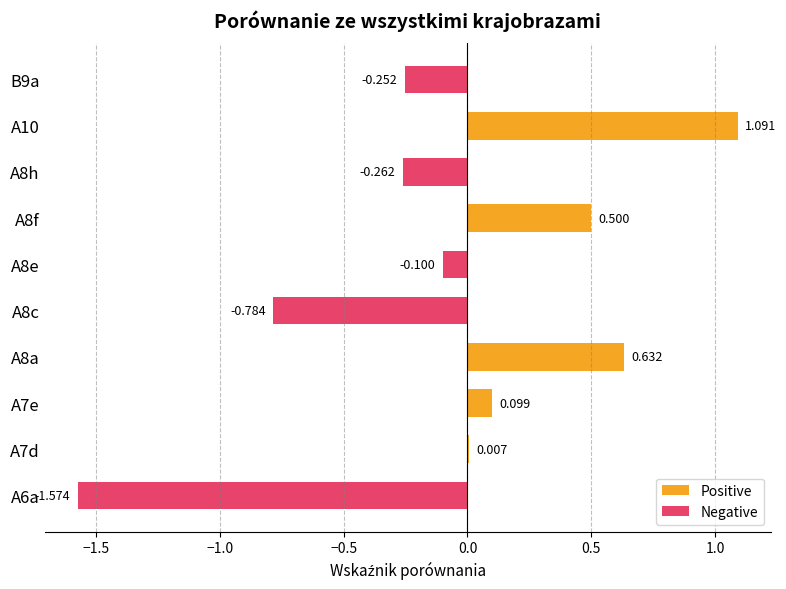

Which series changed the most between −2.0 and −1.0?

Negative